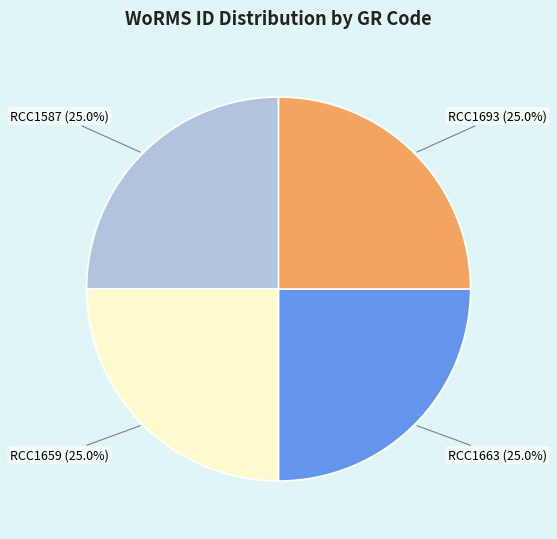

To the nearest percent, what is the combined percentage of RCC1693 and RCC1659?

50%